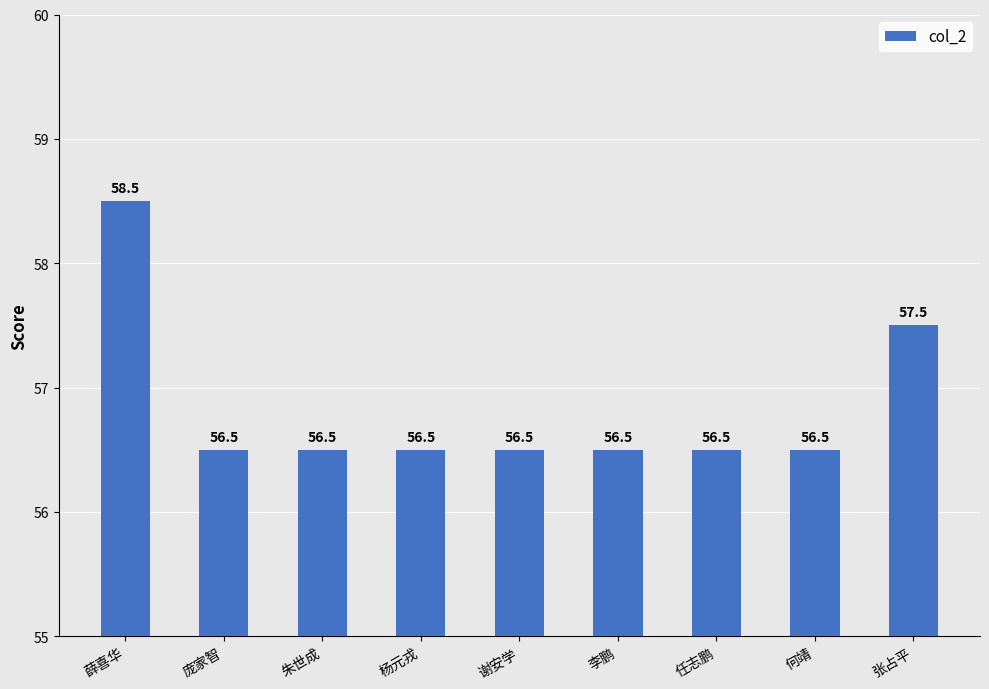

What is the difference between the maximum and second lowest values?

2.0